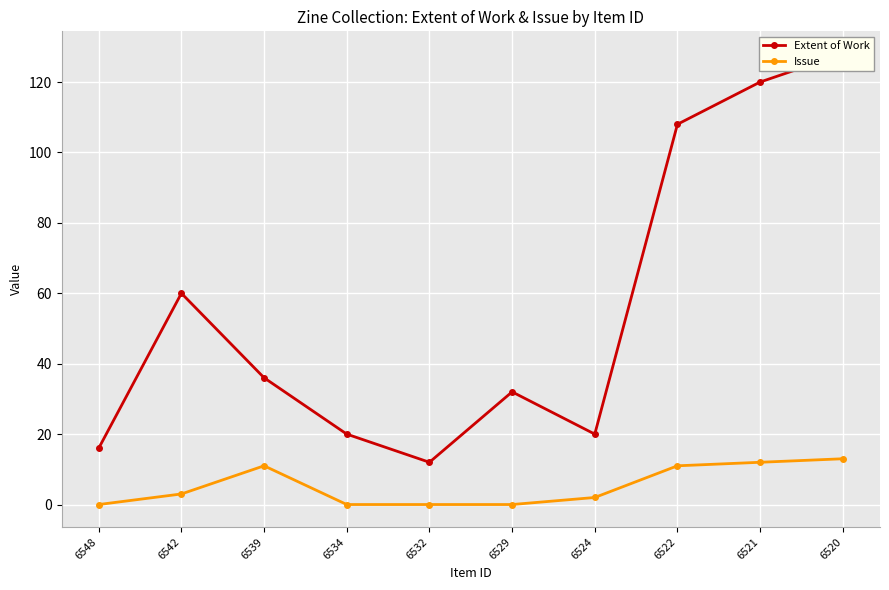

What is the sum of the Issue values at 6520 and 6539?

24